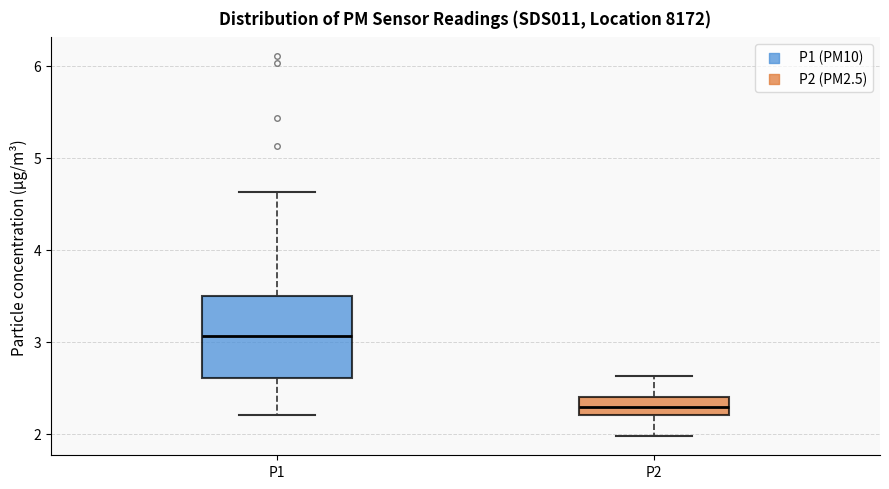

Reading left to right, read every box against the y-axis: the position of its median line, the range the box covers, and the ends of its whiskers. The values are not printed on the chart, so give them approximately, as read against the axis.

P1: median 3.1, box 2.6 to 3.5, whiskers 2.2 to 4.6
P2: median 2.3, box 2.2 to 2.4, whiskers 2.0 to 2.6